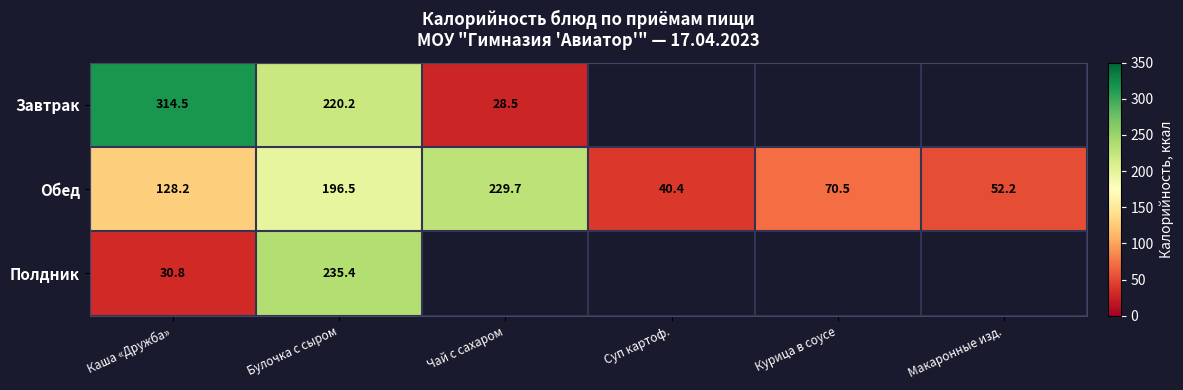

At which category is the sum across all series the highest?

Булочка с сыром